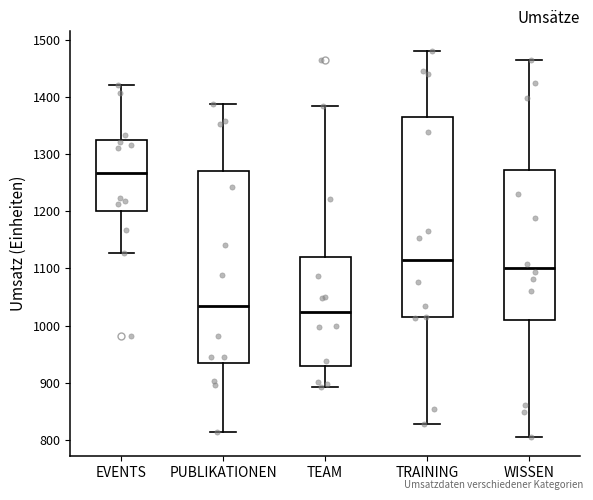

Where is the lower edge of the box for EVENTS on the y-axis? The values are not printed on the chart, so give them approximately, as read against the axis.

1200